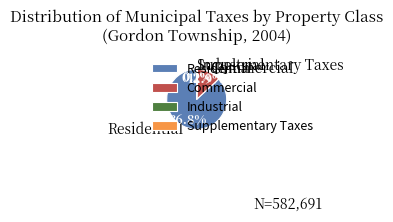

Does Commercial represent more than half of the total?

No